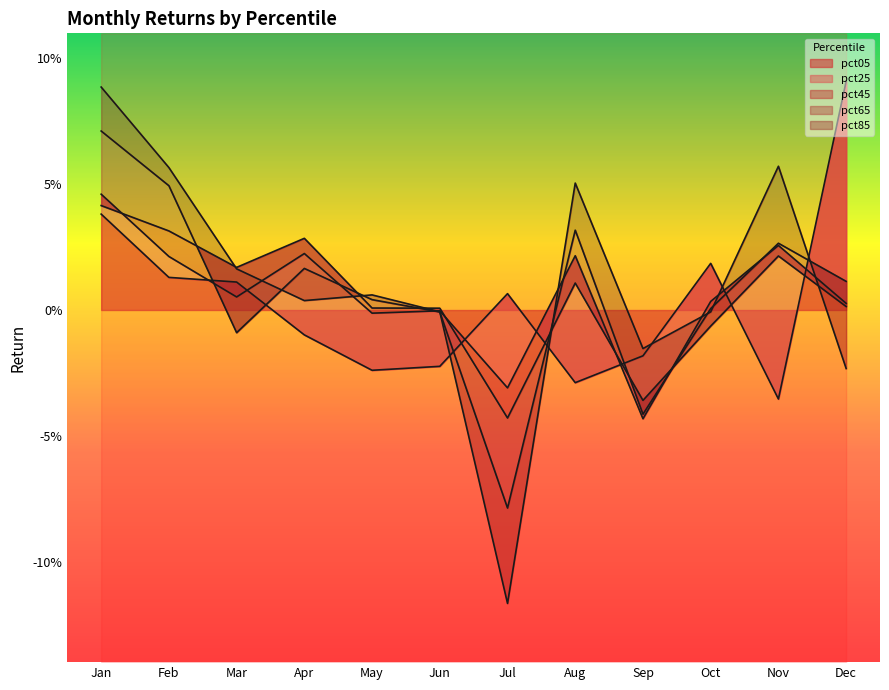

How many values in the pct45 series are below 0?

3